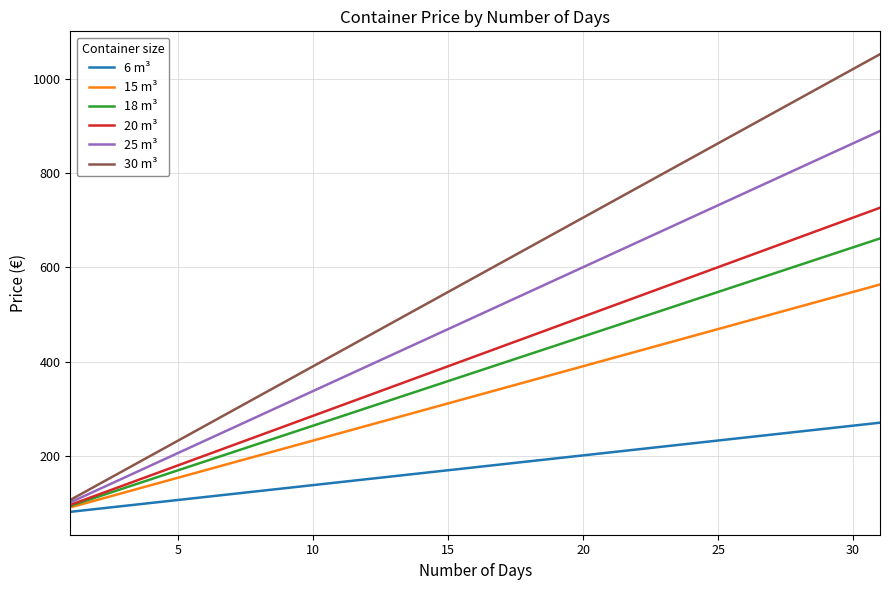

Which series has the largest range (max minus min)?

30 m³